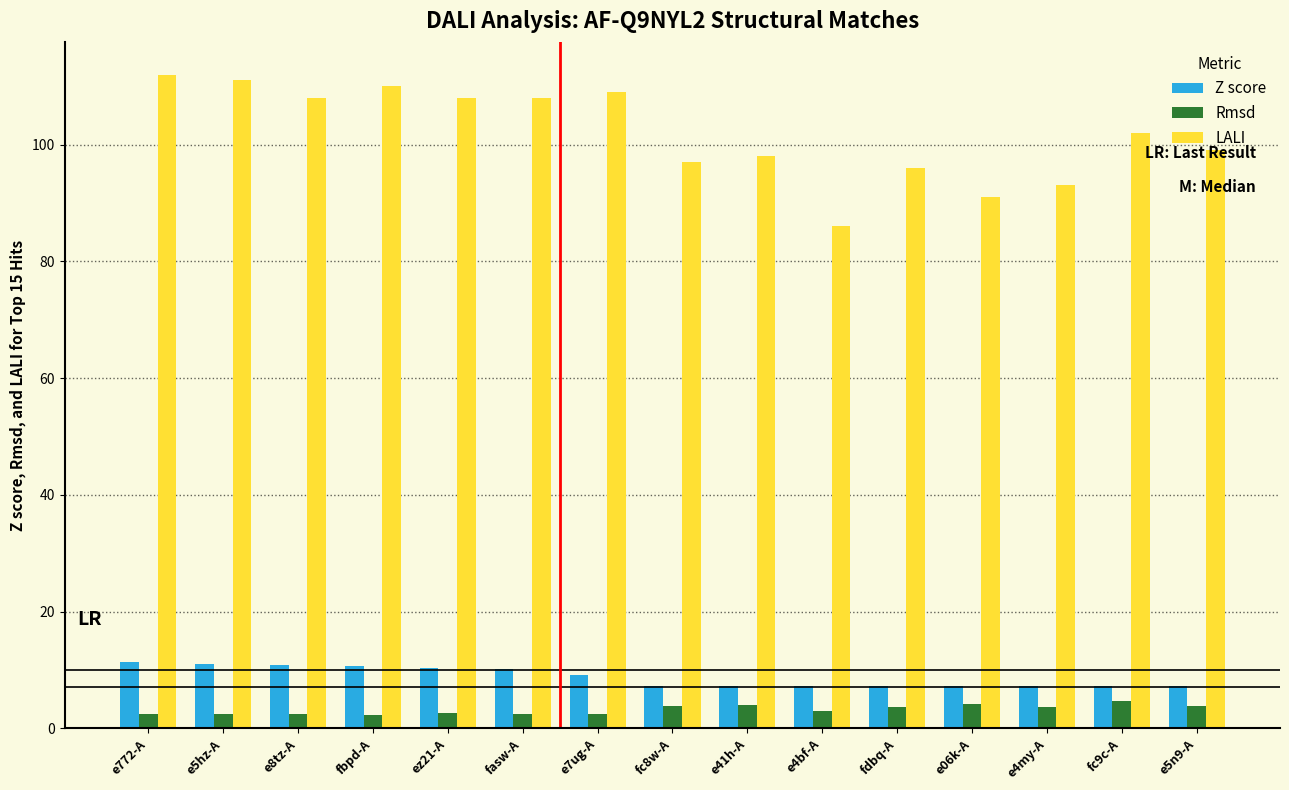

The value of LALI at e5hz-A is 111.0. True or false?

True